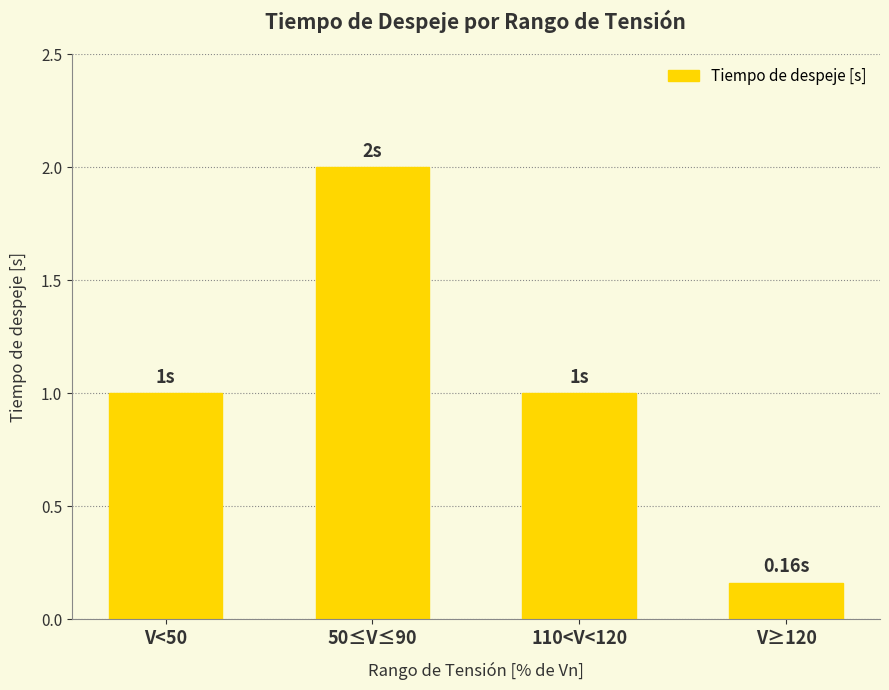

How many data points does each series have?

4